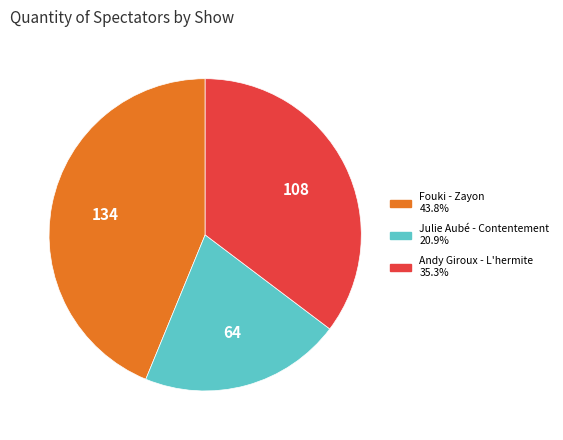

Which has a higher value, Andy Giroux - L'hermite or Fouki - Zayon?

Fouki - Zayon